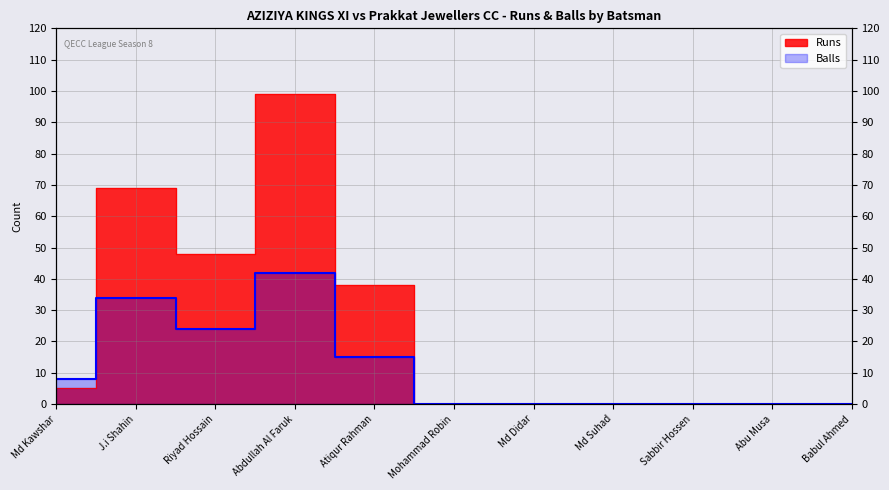

How many data points in Runs are above 0?

5